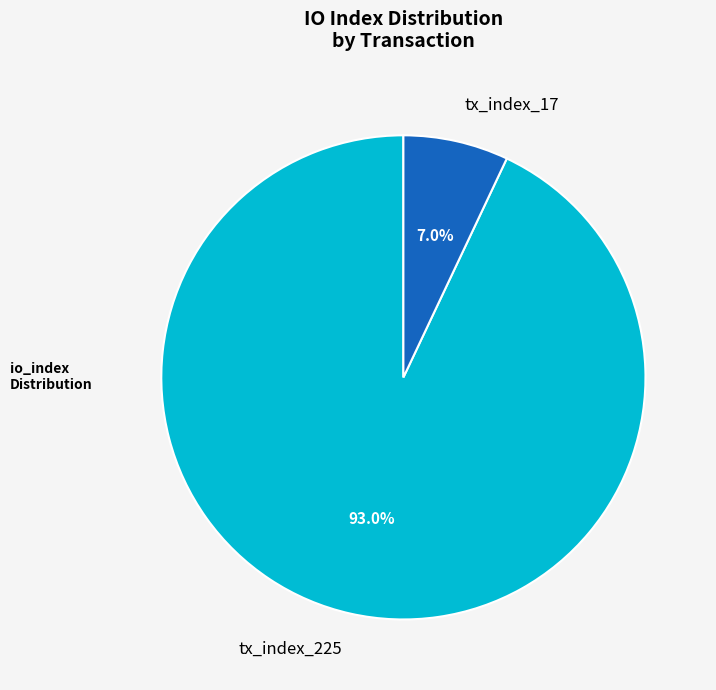

To the nearest percent, what is the difference between the tx_index_17 and tx_index_225 slice percentages?

86%